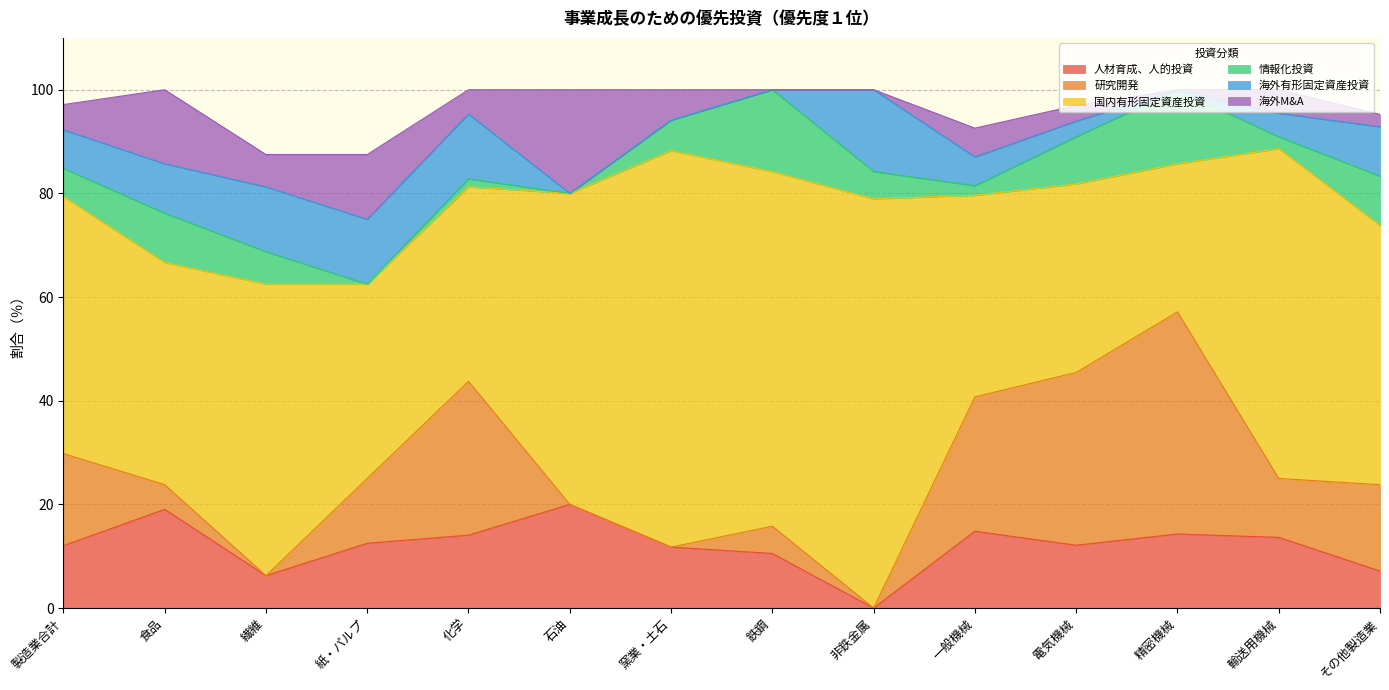

True or false: 海外M&A and 研究開発 cross at least once.

True